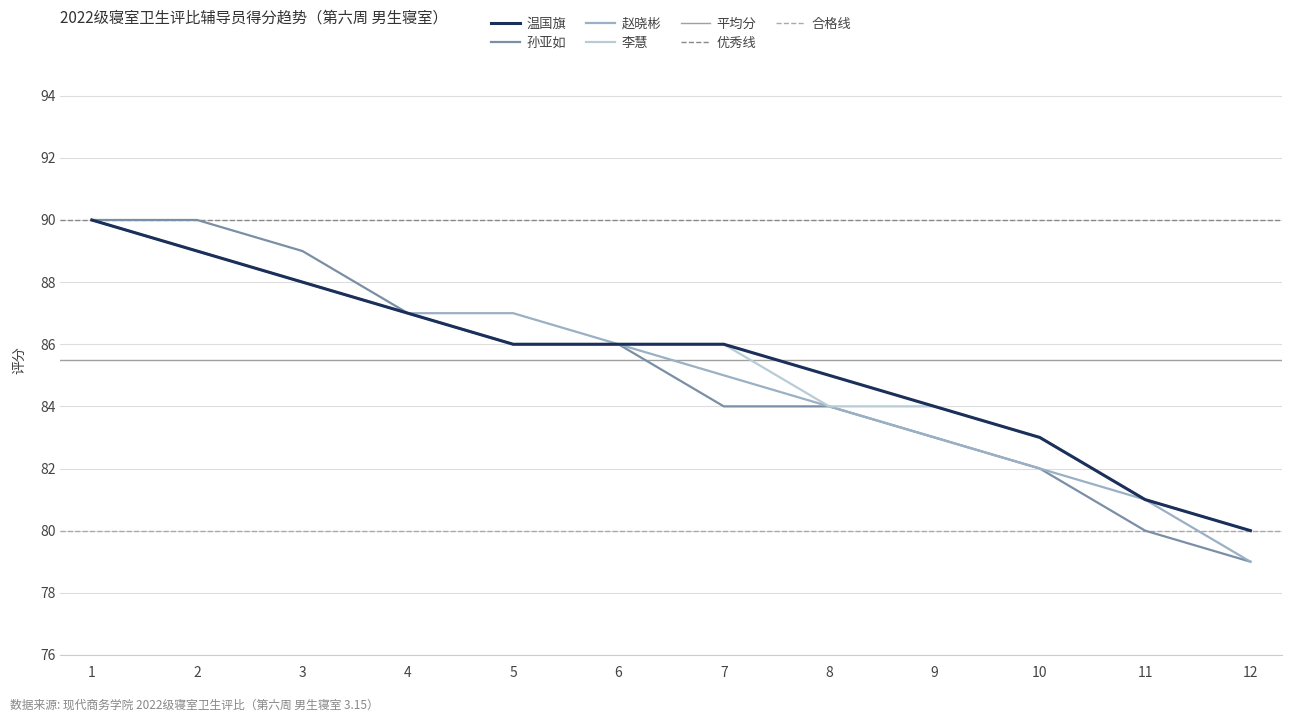

What is the difference between the 赵晓彬 values at 10 and 2?

7